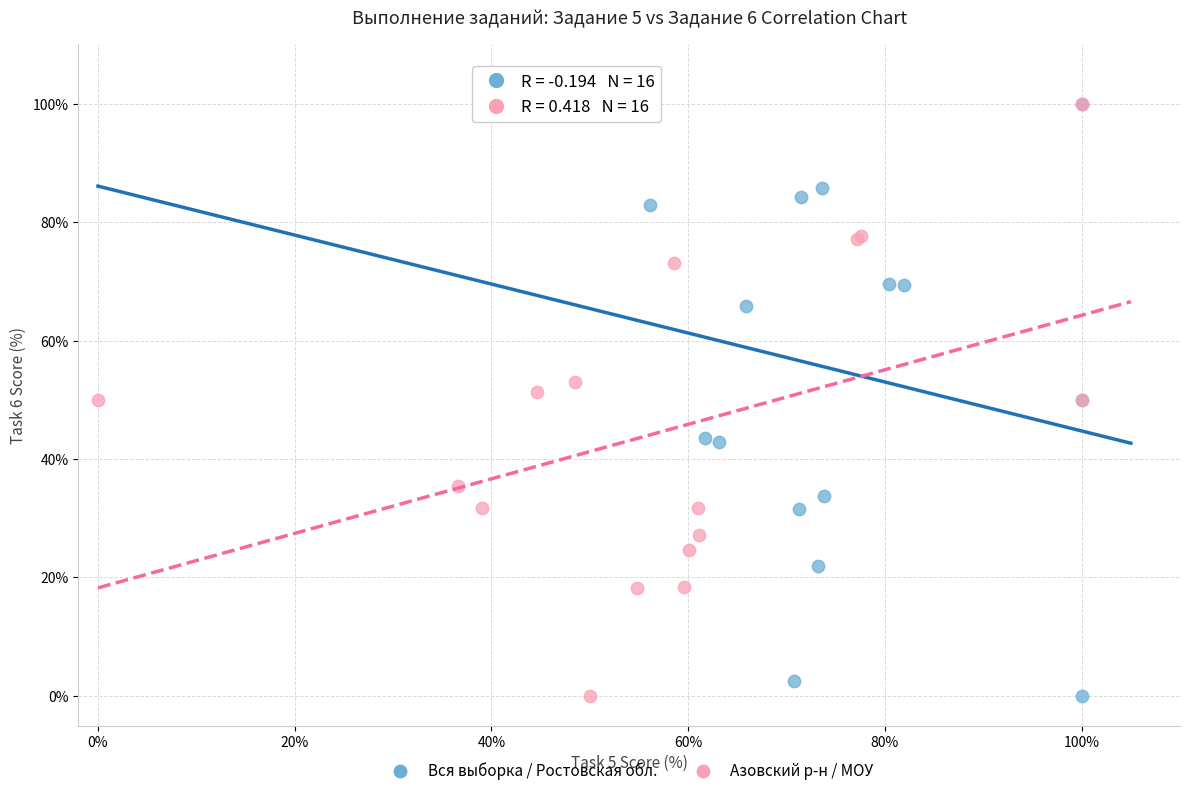

What are all the series names shown in the legend?

Вся выборка / Ростовская обл., Азовский р-н / МОУ